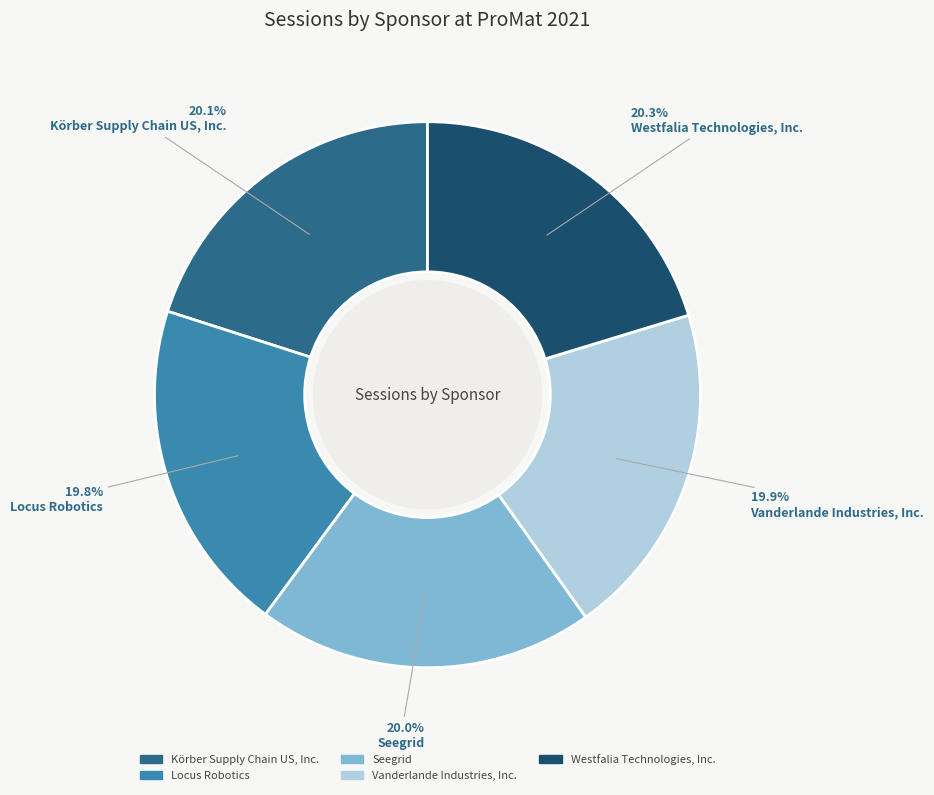

To the nearest percent, what portion does Körber Supply Chain US, Inc. represent?

20%